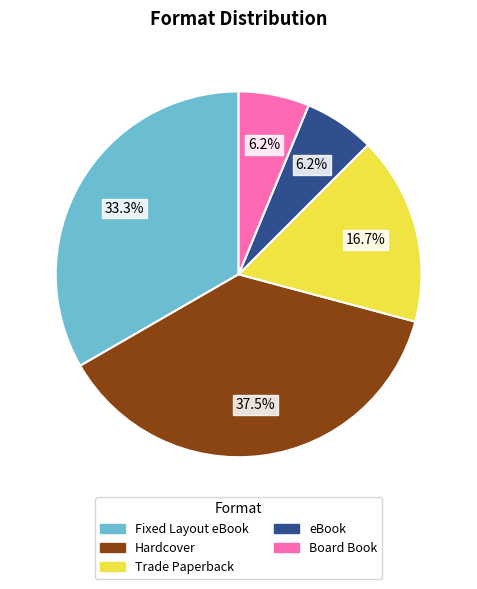

Do Hardcover and Fixed Layout eBook together represent more than half of the pie?

Yes